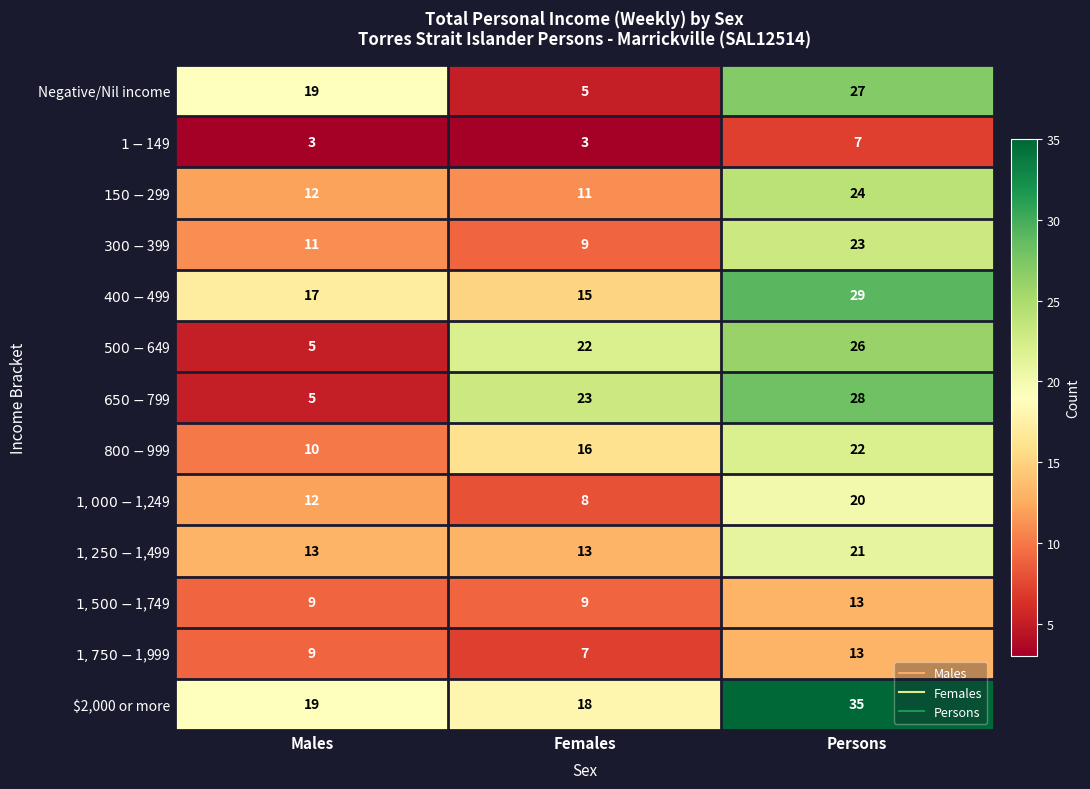

Is it true that Negative/Nil income equals 27 at Males?

False